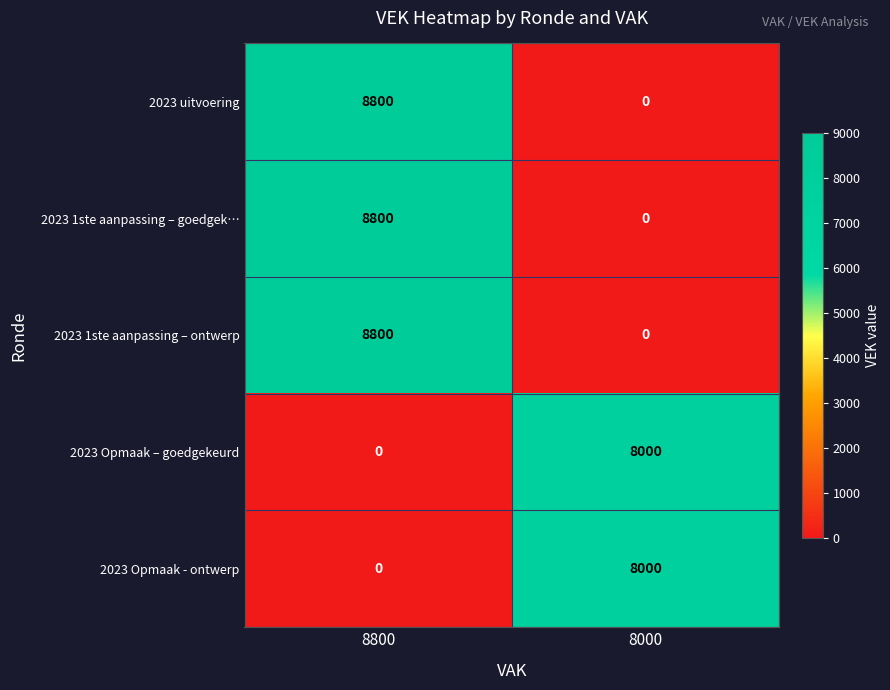

What is the difference between the 2023 Opmaak - ontwerp values at 8000 and 8800?

8000